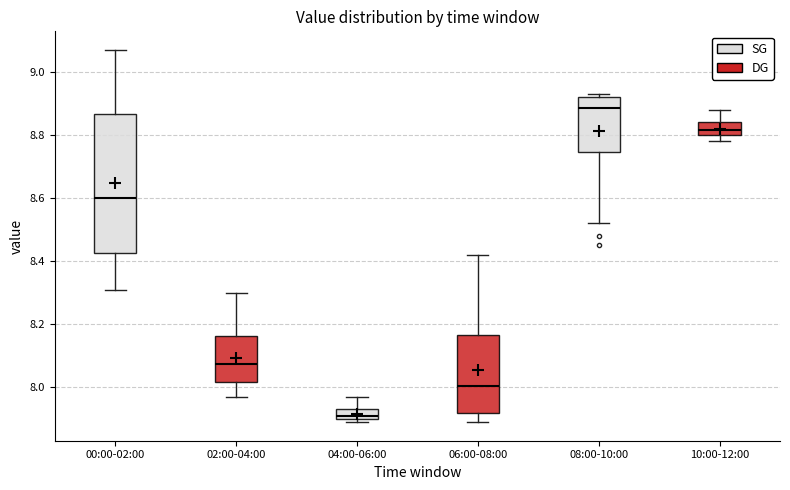

Comparing the boxes themselves (not the whiskers), which one is the tallest?

00:00-02:00